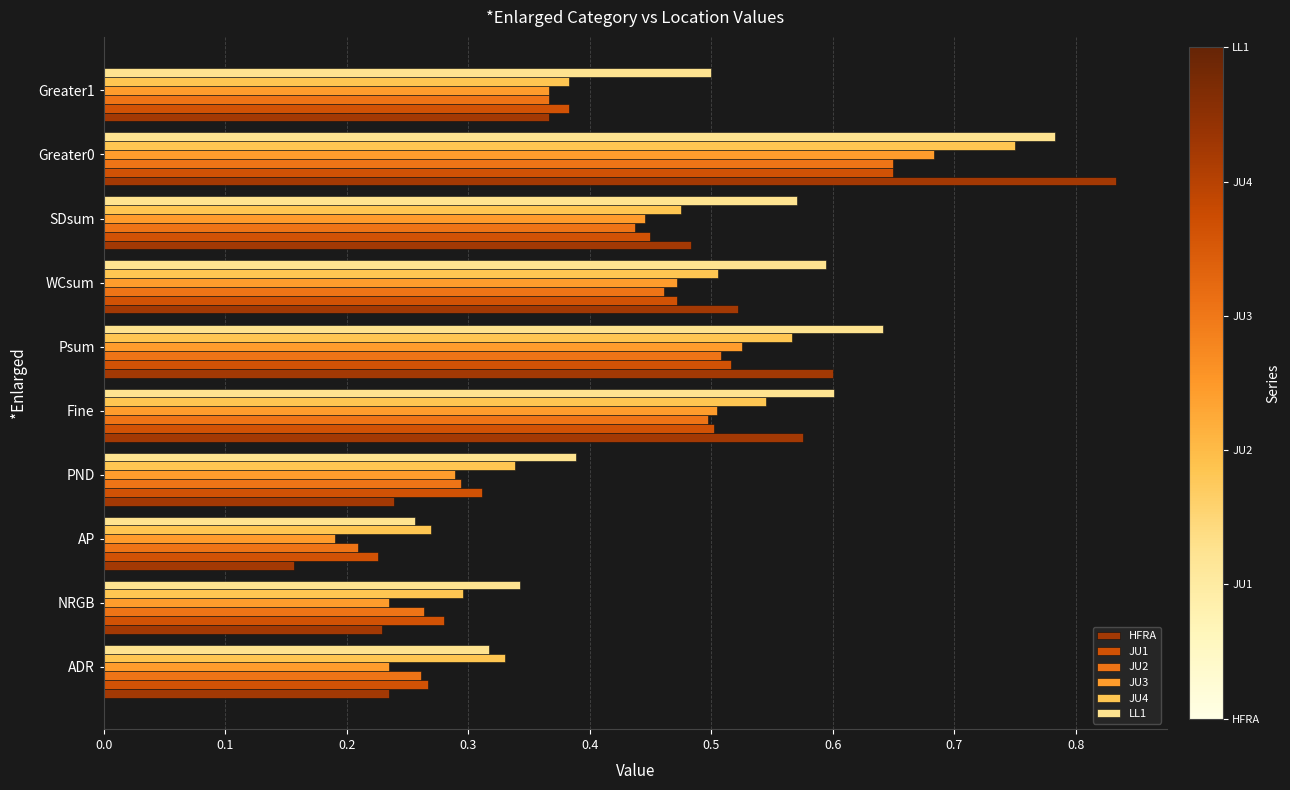

Where is JU3 nearest to the value 0?

AP